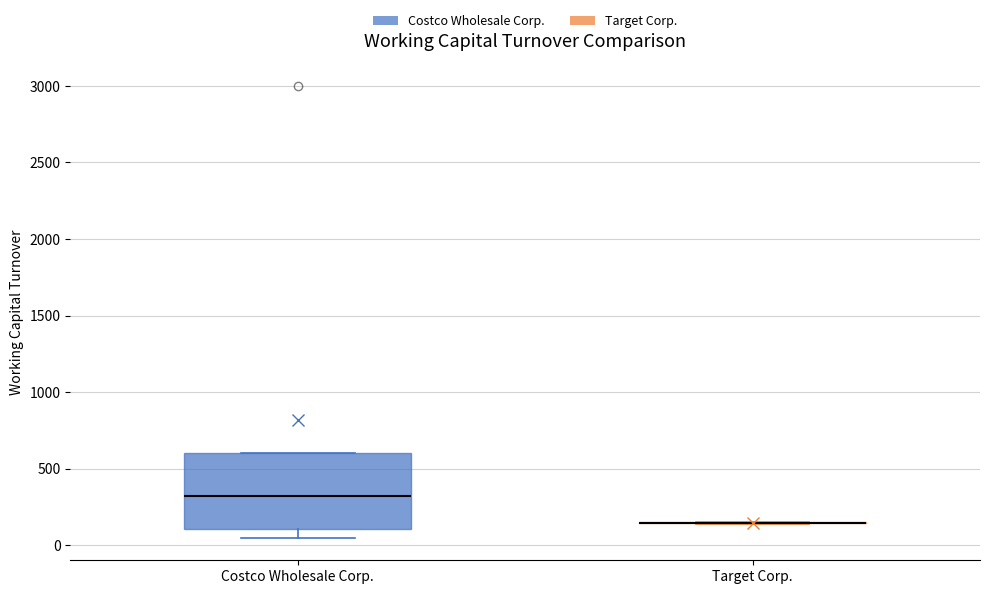

Where does the lower whisker of the box for Costco Wholesale Corp. end on the y-axis? The values are not printed on the chart, so give them approximately, as read against the axis.

50